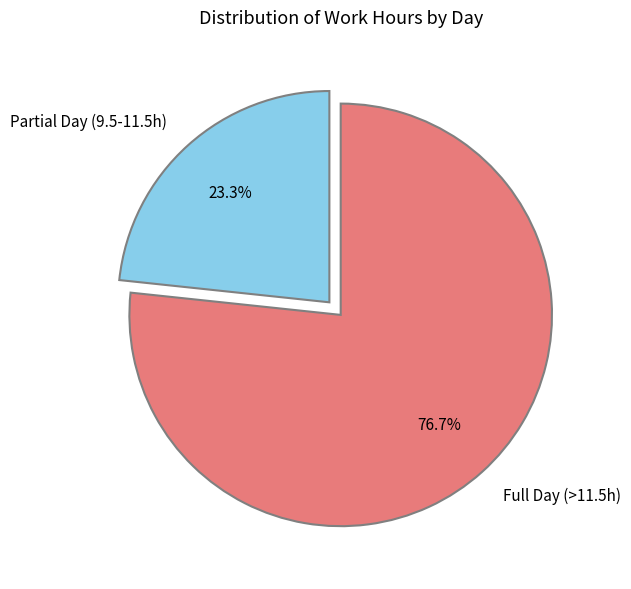

Between Partial Day (9.5-11.5h) and Full Day (>11.5h), which is larger?

Full Day (>11.5h)